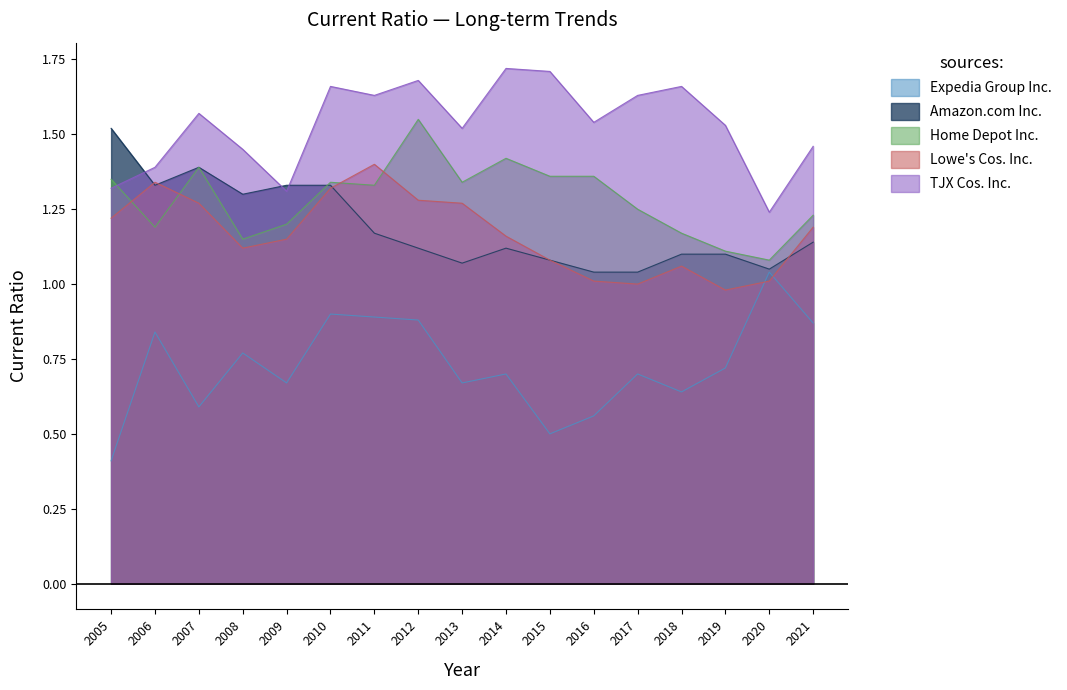

Is it true that Lowe's Cos. Inc. equals 1.1 at 2008?

True